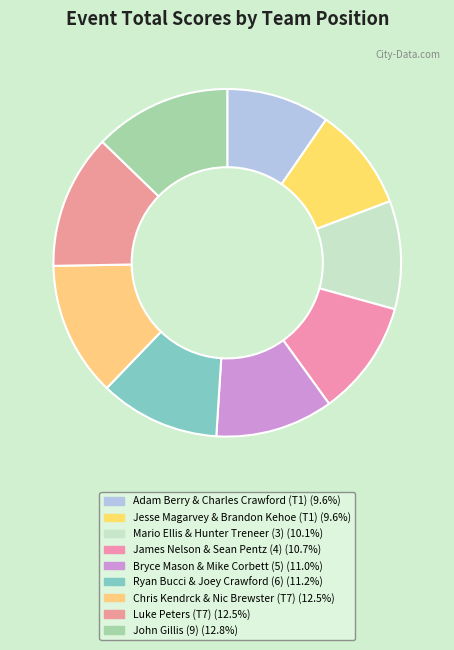

How many segments does this pie chart have?

9